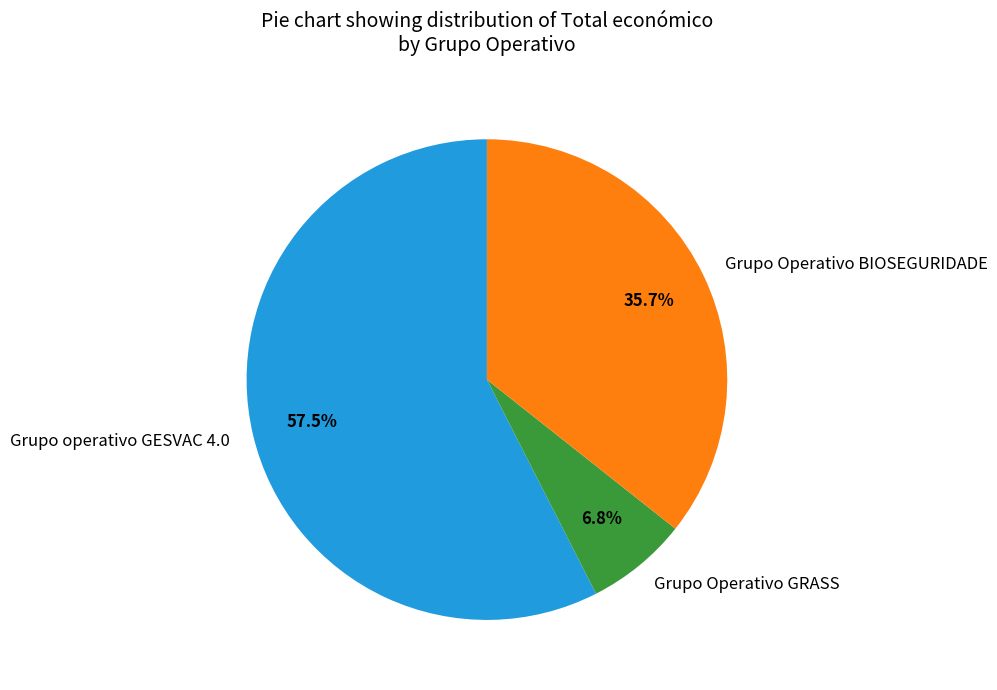

Is it true that Grupo Operativo BIOSEGURIDADE is 45% of the pie?

False